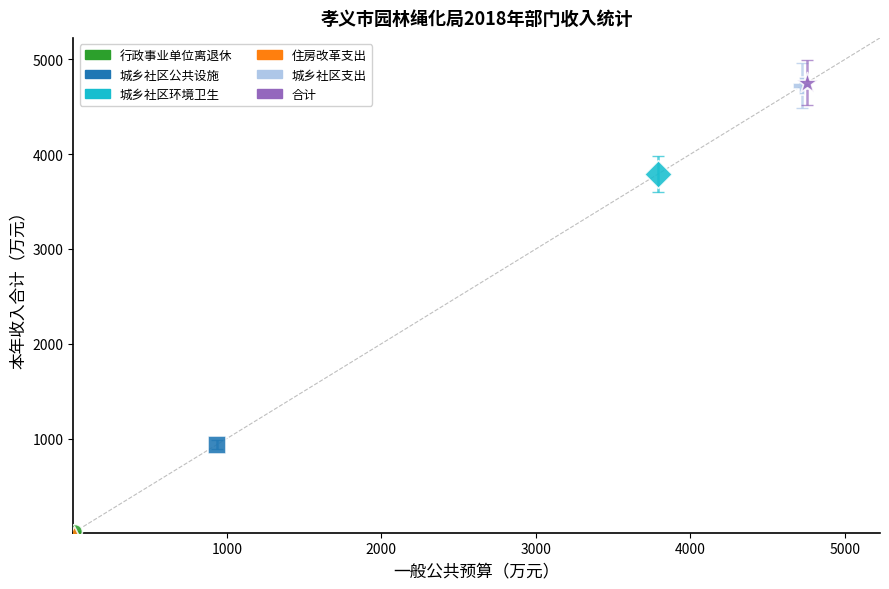

What are all the series names shown in the legend?

行政事业单位离退休, 城乡社区公共设施, 城乡社区环境卫生, 住房改革支出, 城乡社区支出, 合计